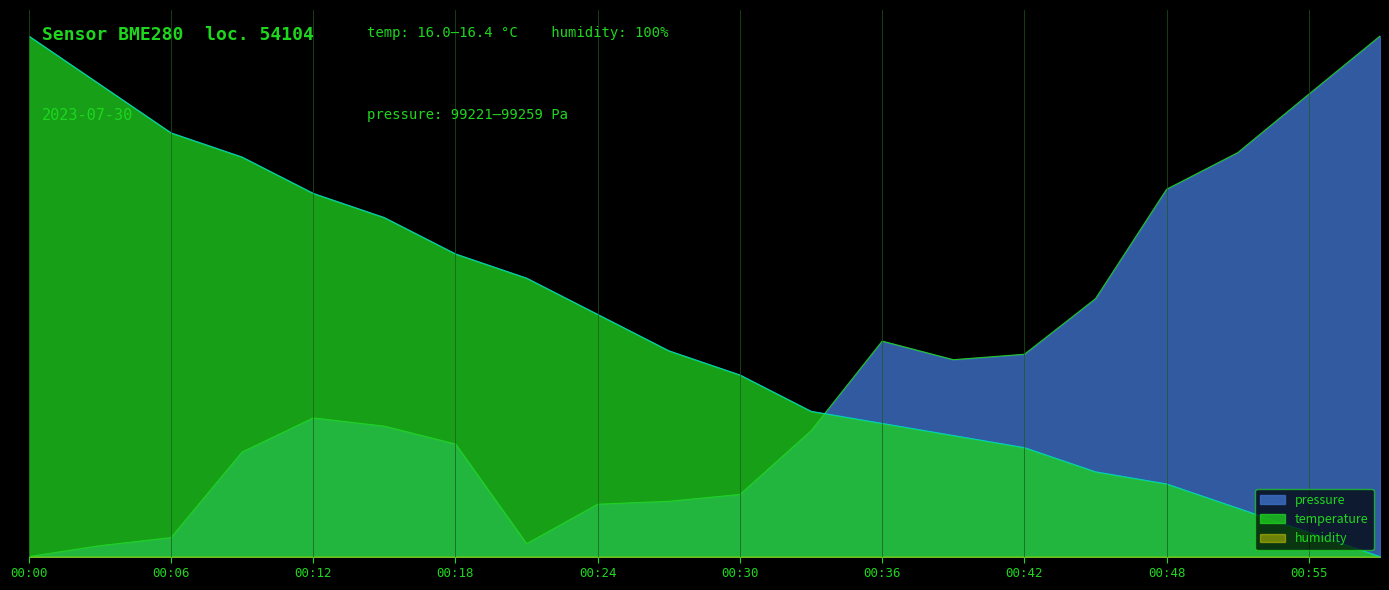

Is it true that pressure equals 0.4 at 00:12?

False